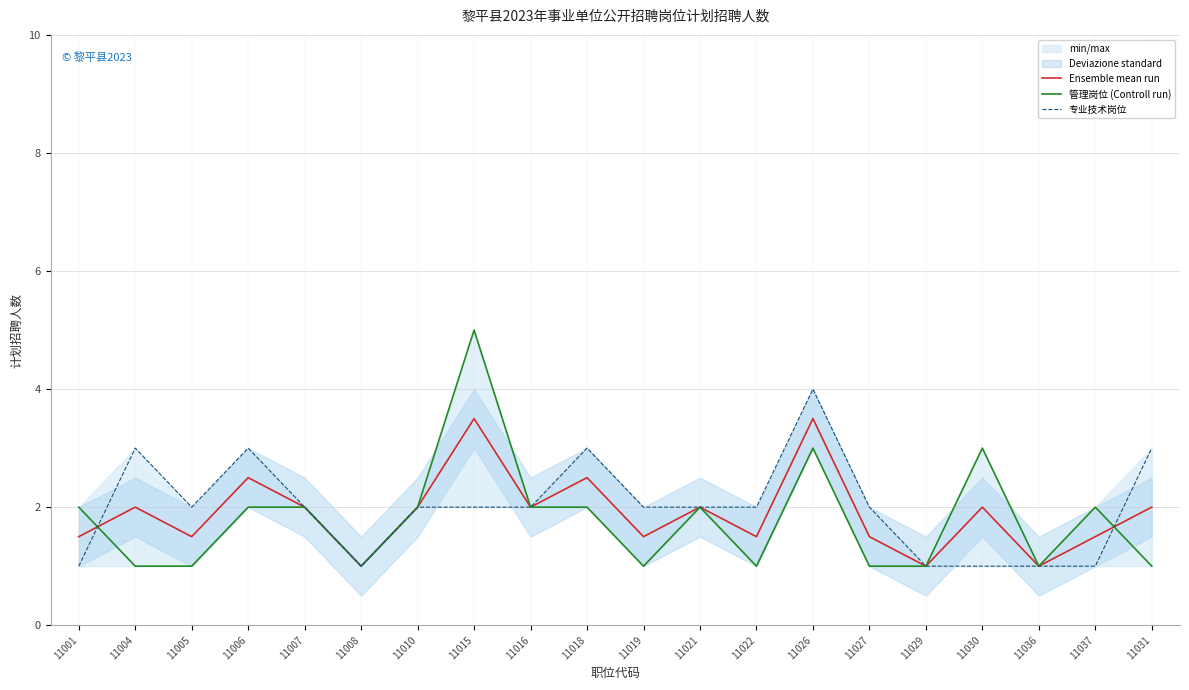

What is the difference between the maximum and minimum values in the Ensemble mean run series?

2.5